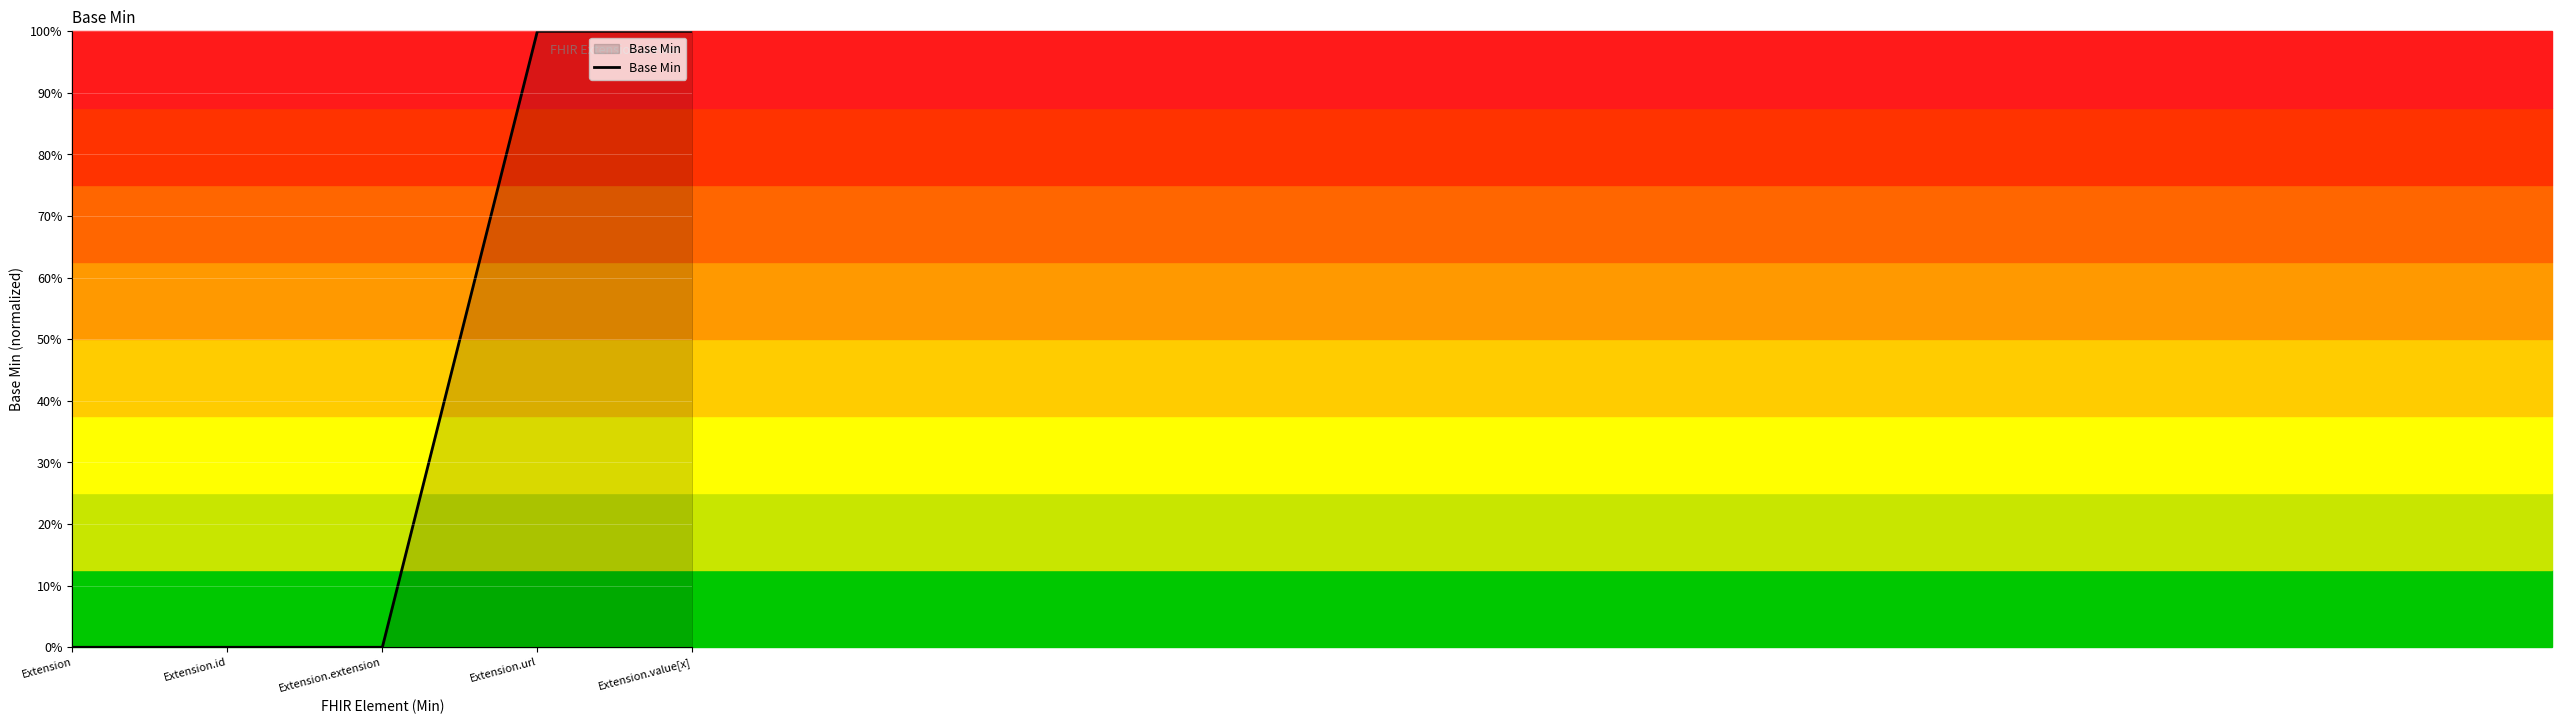

At which category does the chart reach its minimum across all series?

Extension